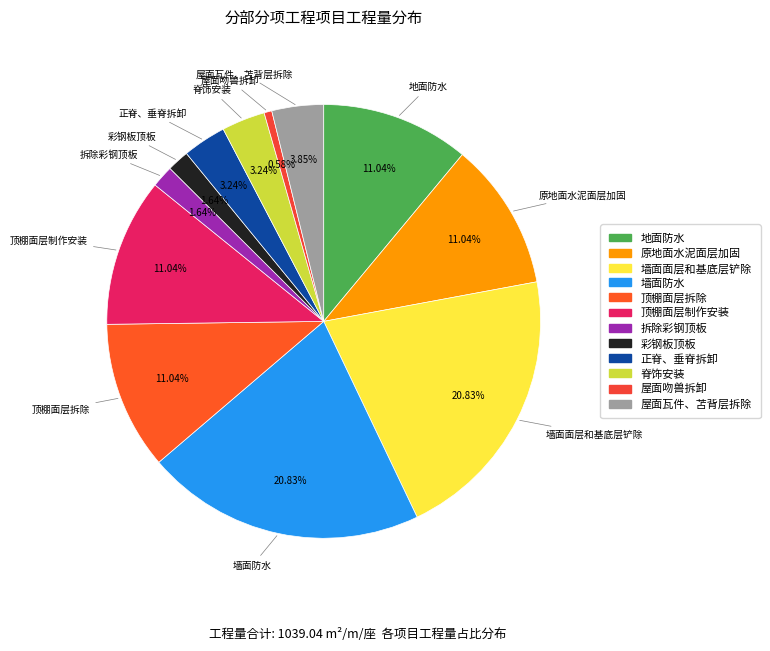

How much of the chart is everything except 顶棚面层制作安装?

89.0%